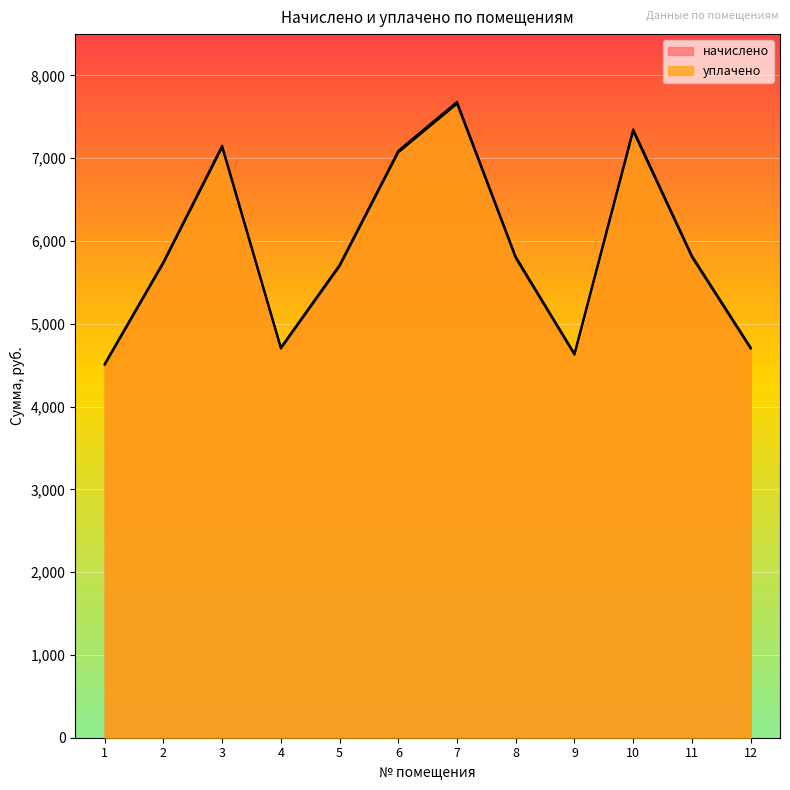

What is the average value of the уплачено series?

5895.2